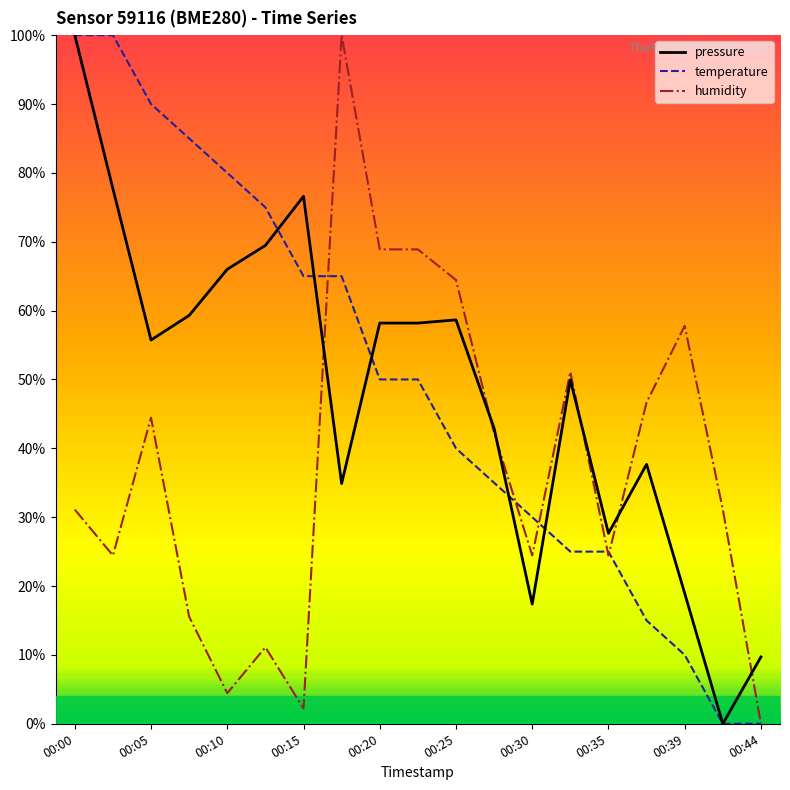

Does the chart have visible grid lines?

No